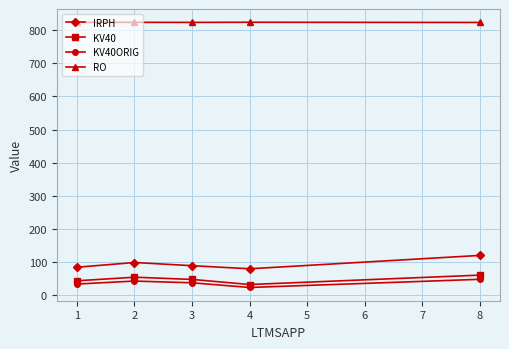

What is the average value of the KV40ORIG series?

37.8